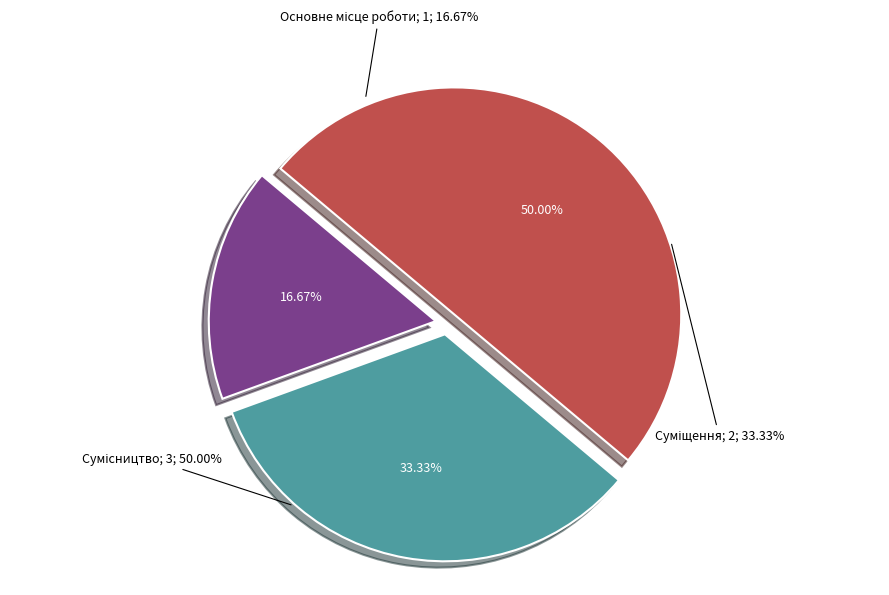

True or false: Сумісництво accounts for 50% of the total.

True